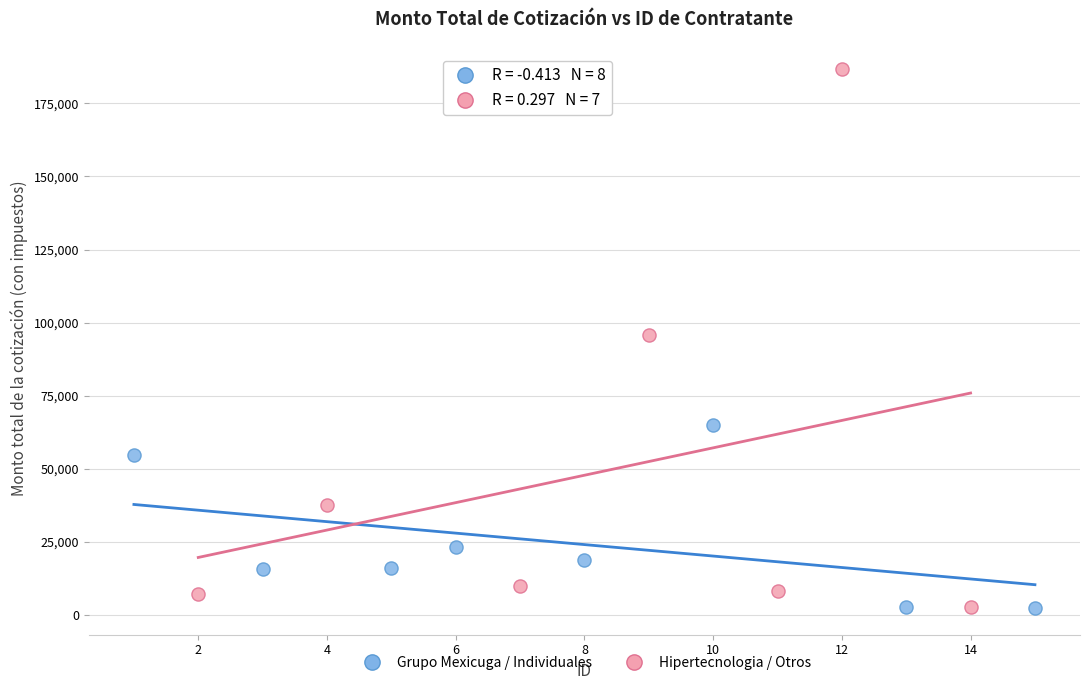

Which series has the widest spread of Y values?

Hipertecnologia / Otros